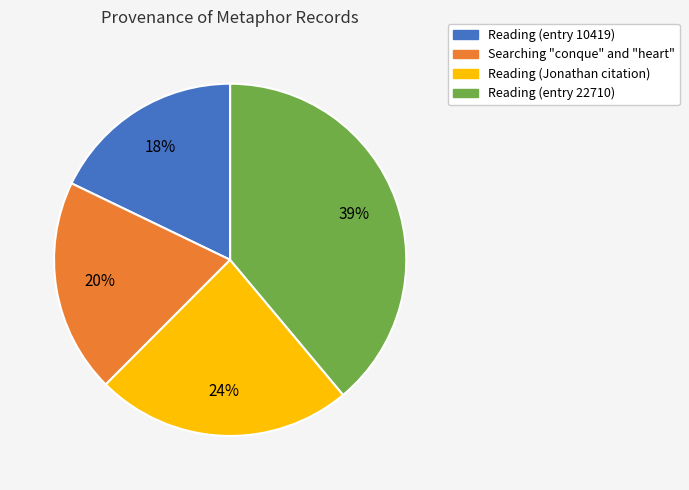

What is the largest slice in the pie chart?

Reading (entry 22710)